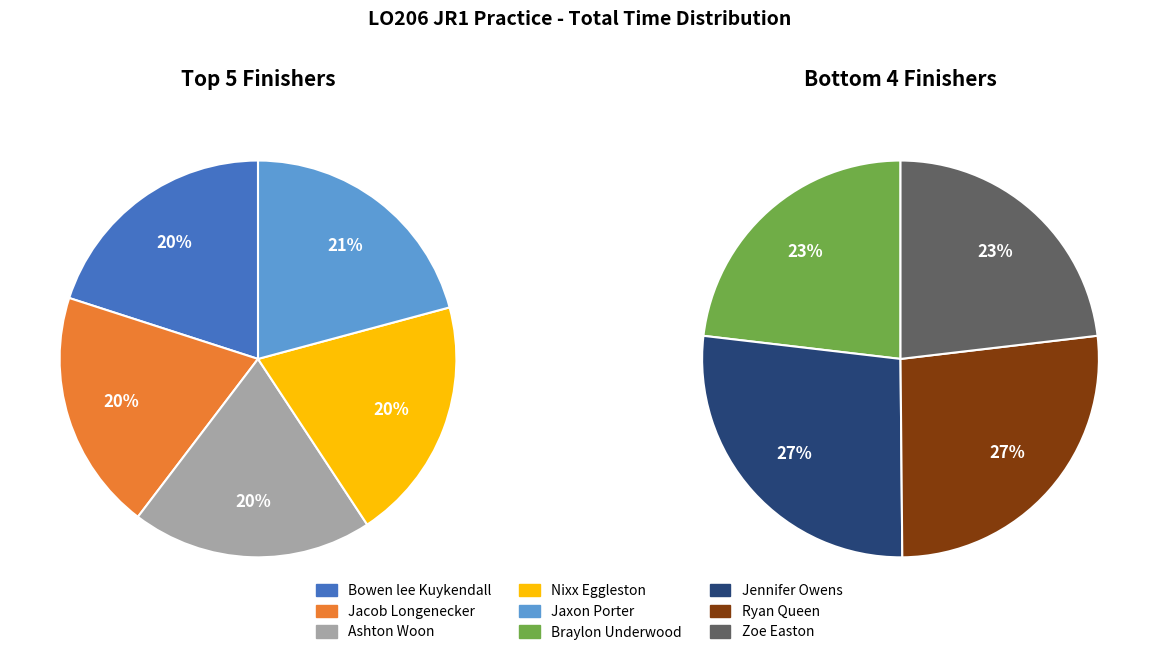

Is it true that Zoe Easton is 3% of the pie?

False